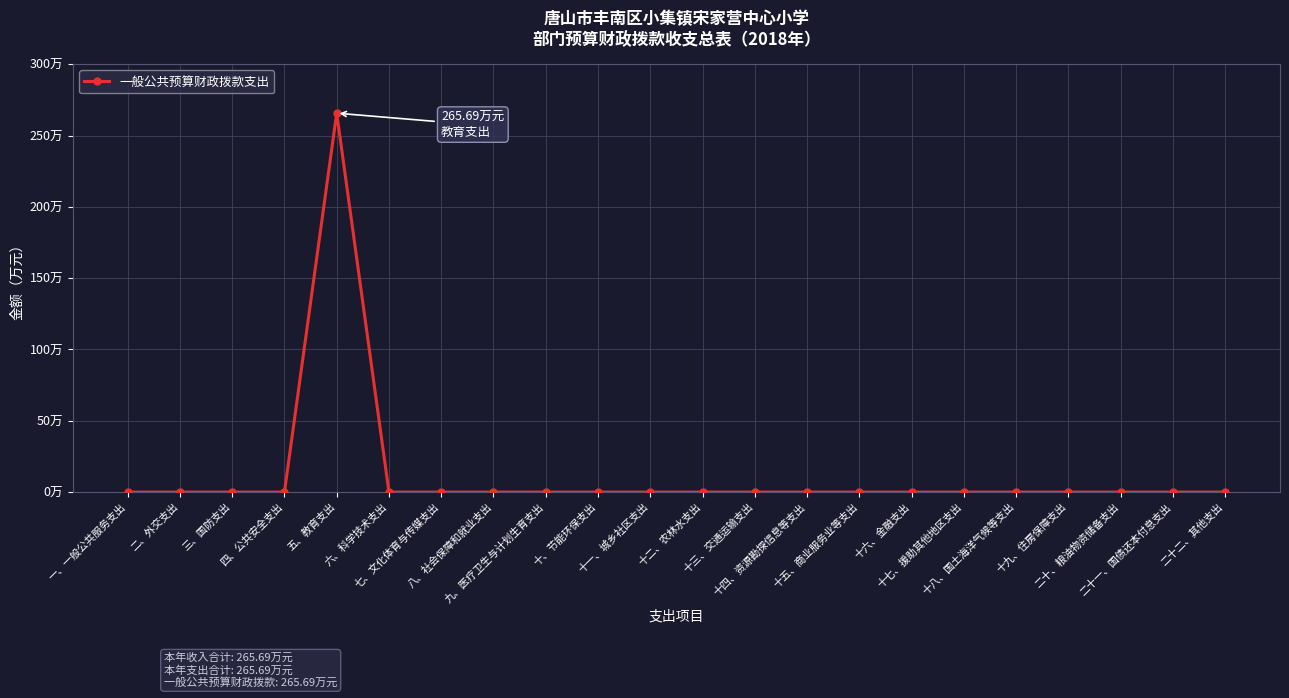

What is the maximum value shown in the chart?

265.7